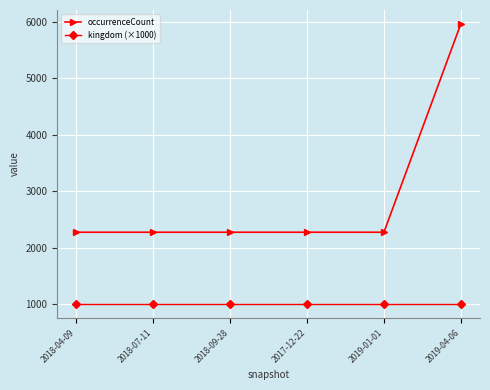

Which series has the widest spread of values?

occurrenceCount